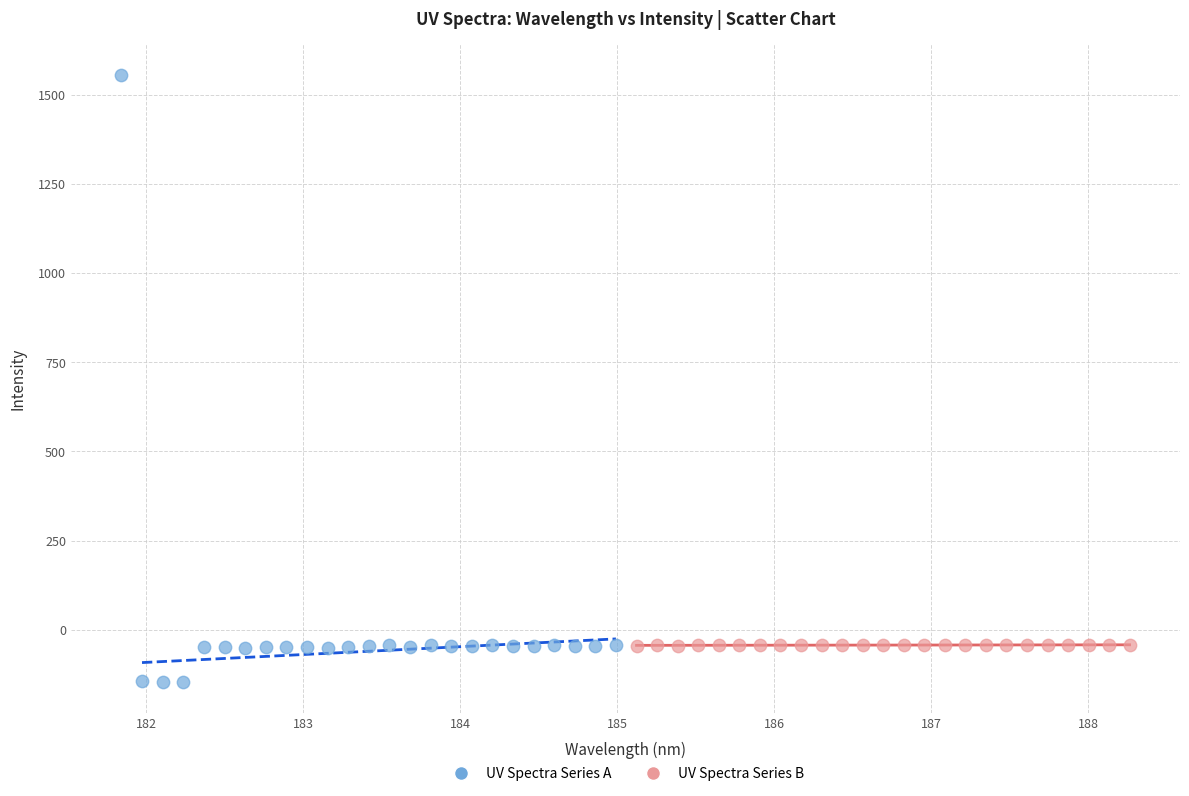

Which series contains the lowest Y value?

UV Spectra Series A